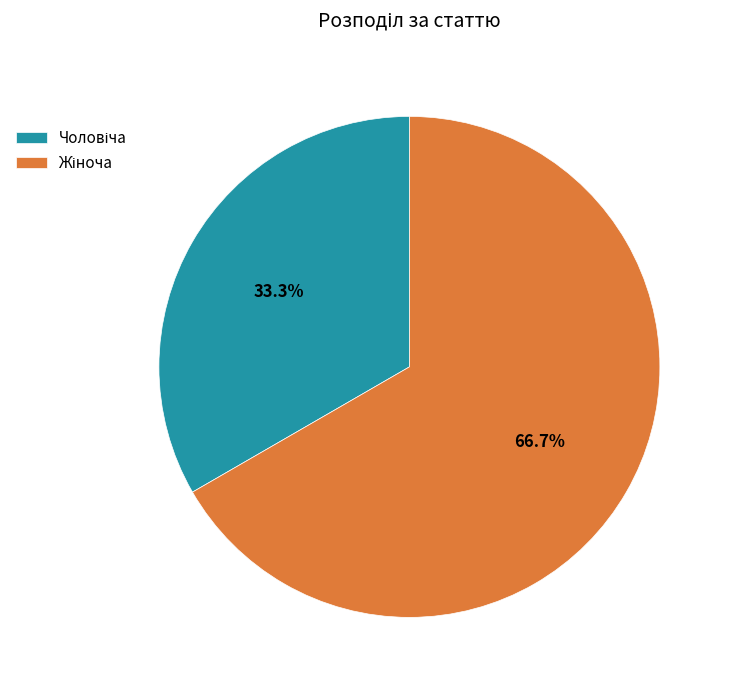

Does any single category account for the majority?

Yes